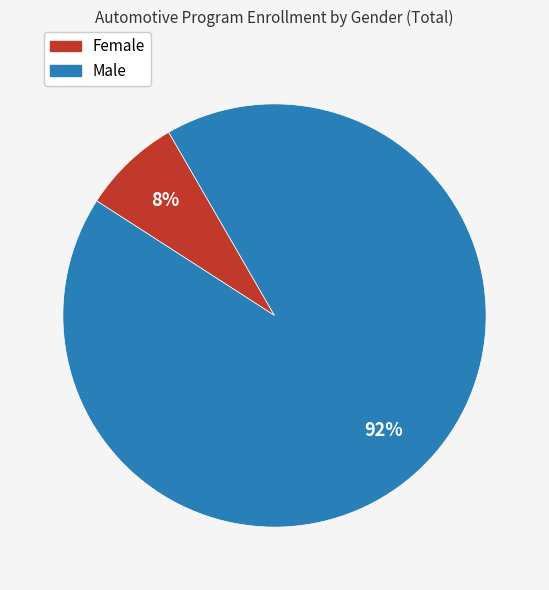

Is Female the majority of the pie?

No